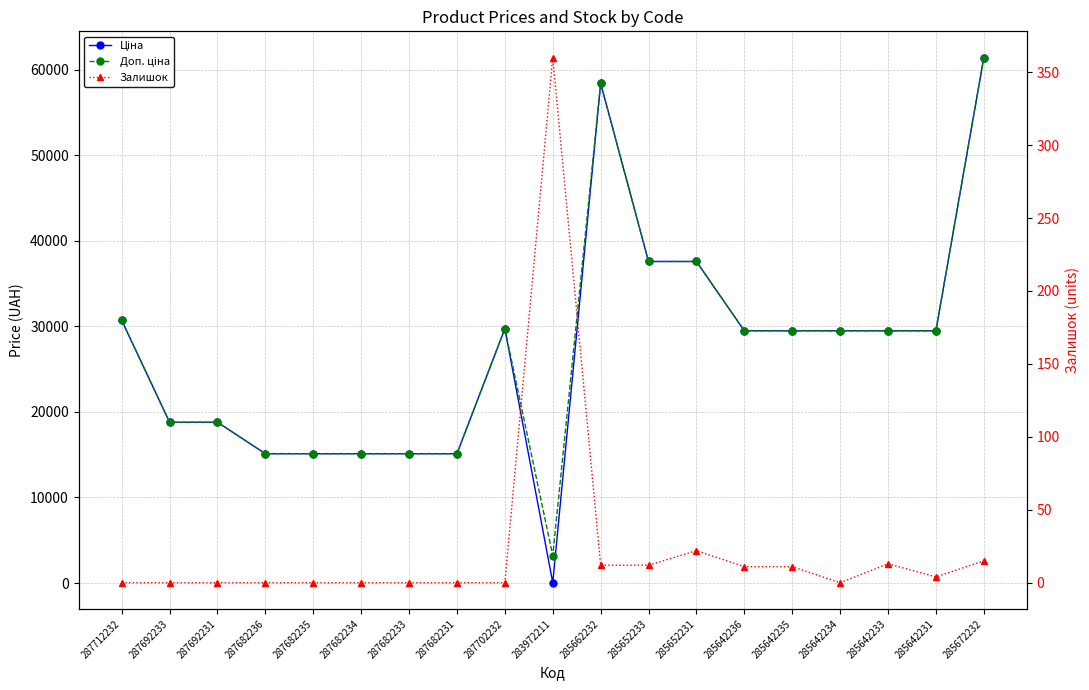

Is the value of Доп. ціна at 285642233 greater than the value of Ціна at 285642235?

No